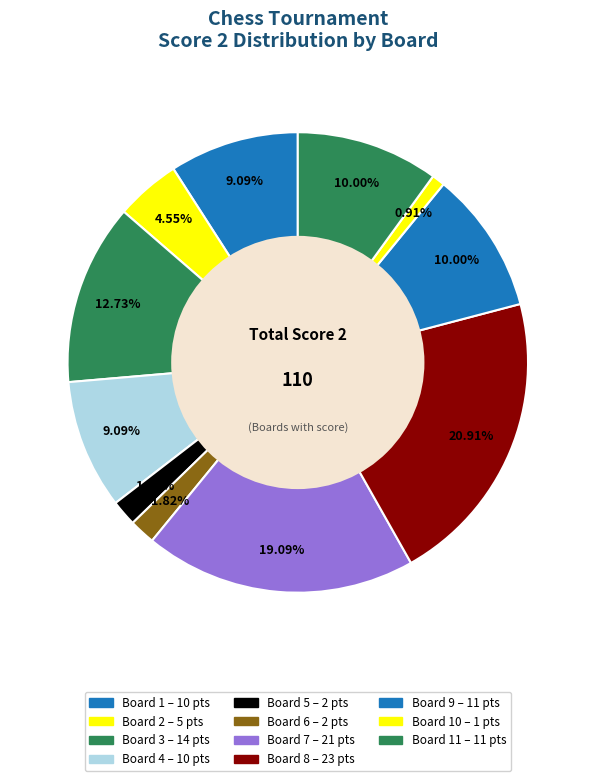

Count the number of slices in the pie.

11